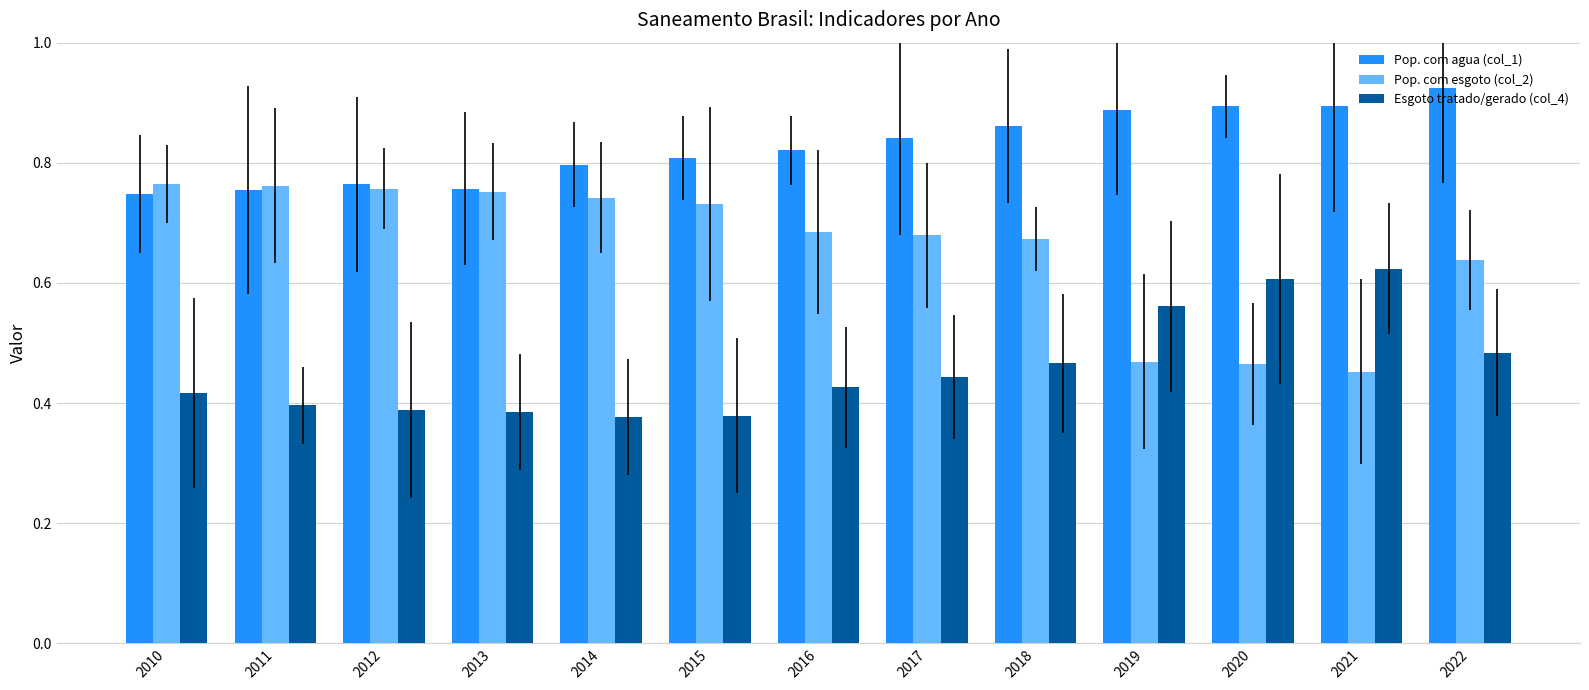

The value of Pop. com agua (col_1) at 2012 is 0.4. True or false?

False